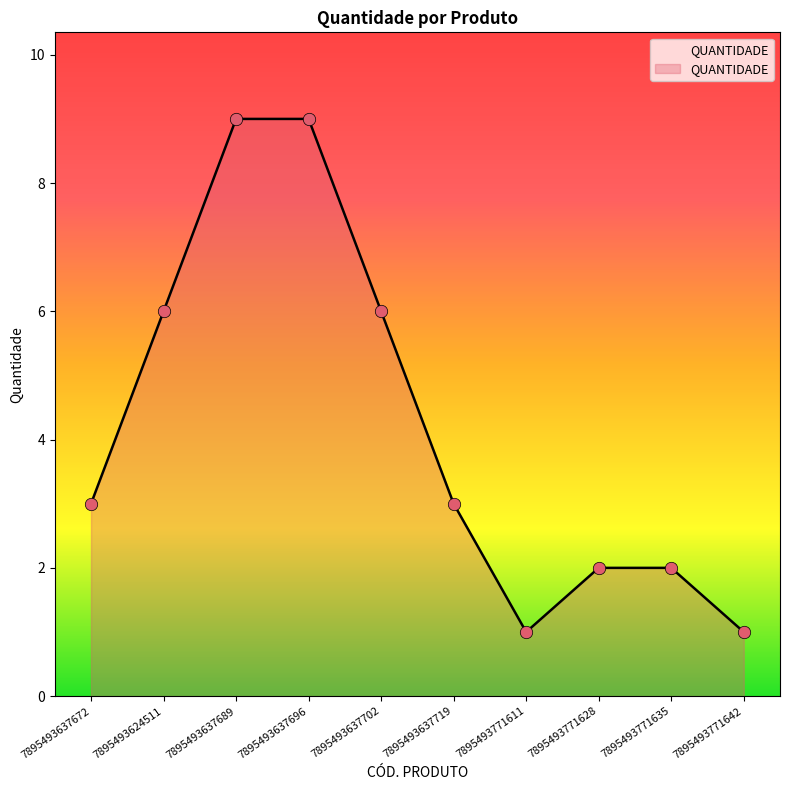

What is the change in value from 7895493637696 to 7895493771642?

-8